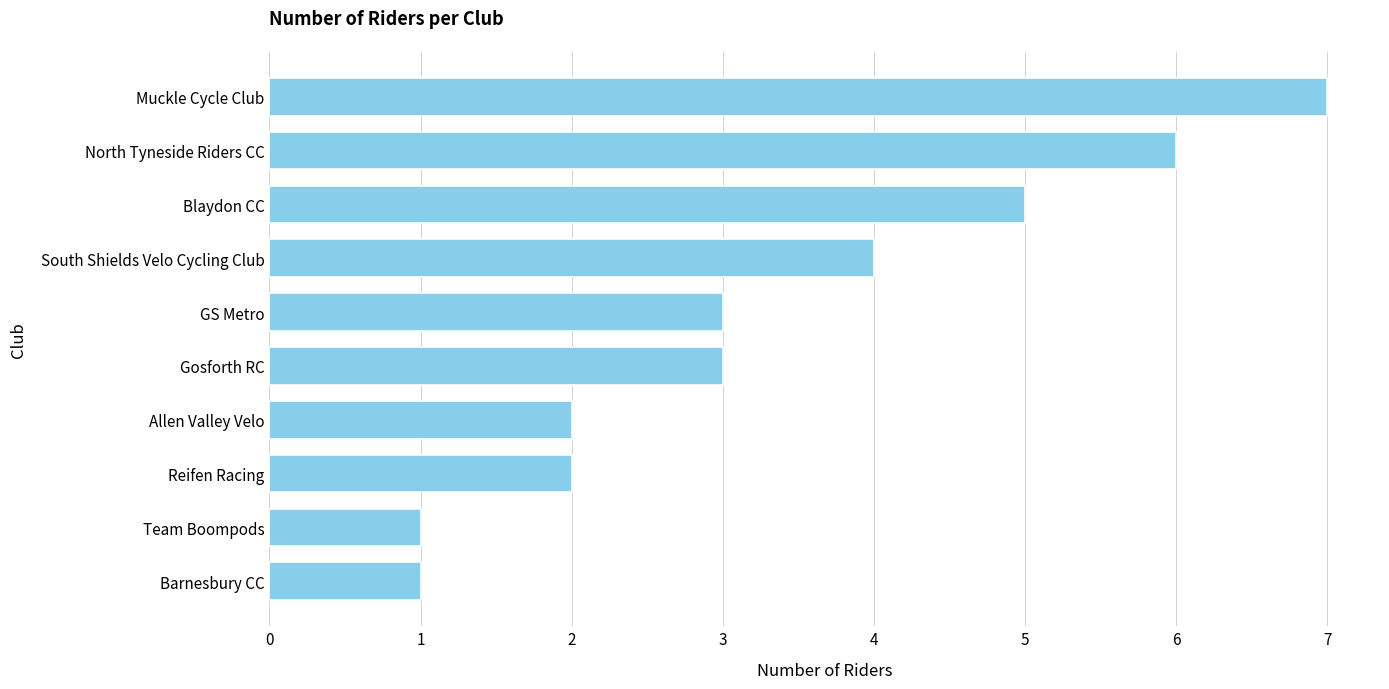

What is the label of the 6th bar from the top?

Gosforth RC